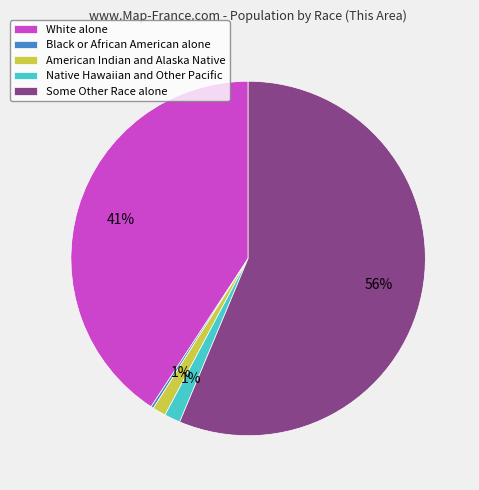

Which category has the biggest portion of the pie?

Some Other Race alone